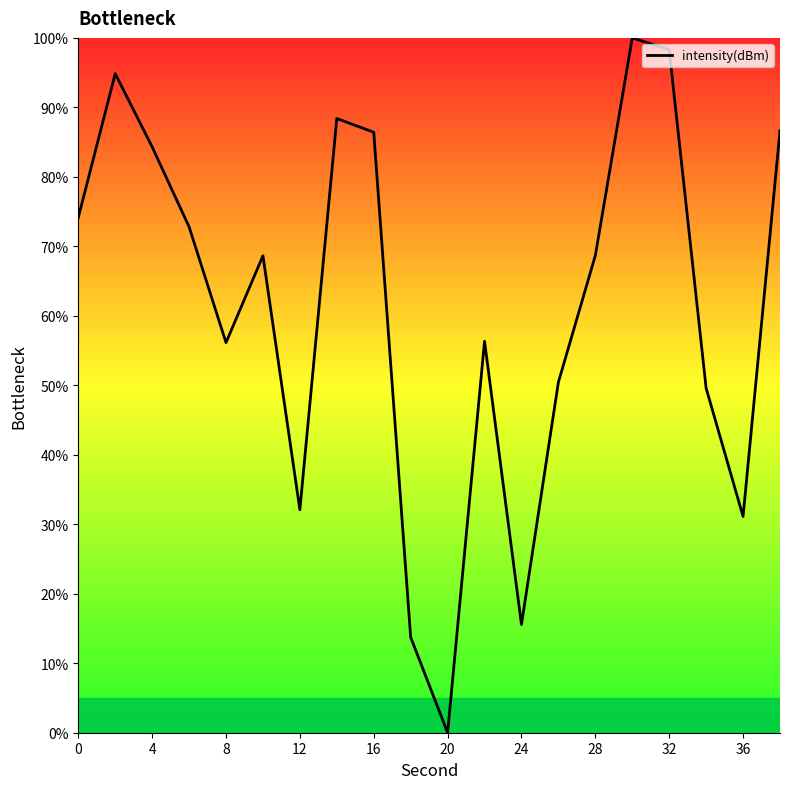

What is the maximum value shown in the chart?

100.0